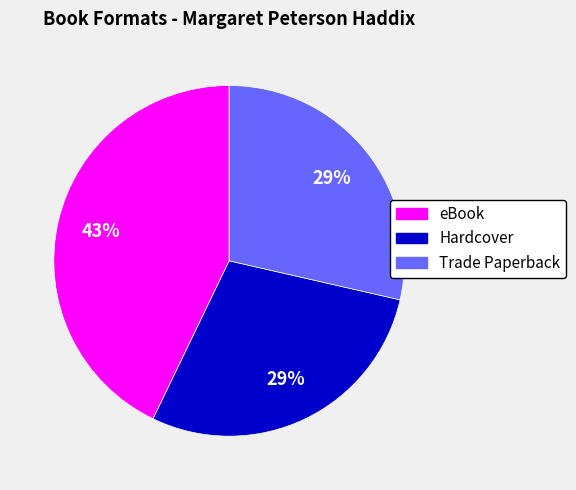

To the nearest percent, what is the combined percentage of eBook and Trade Paperback?

71%